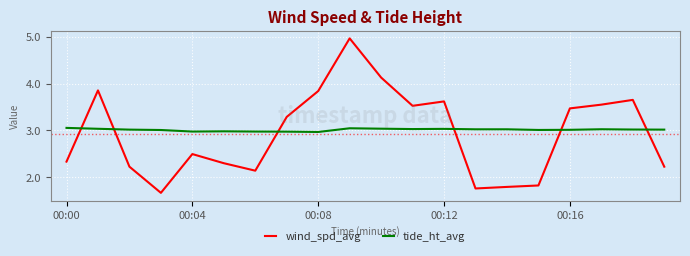

What is the greatest value displayed?

5.0